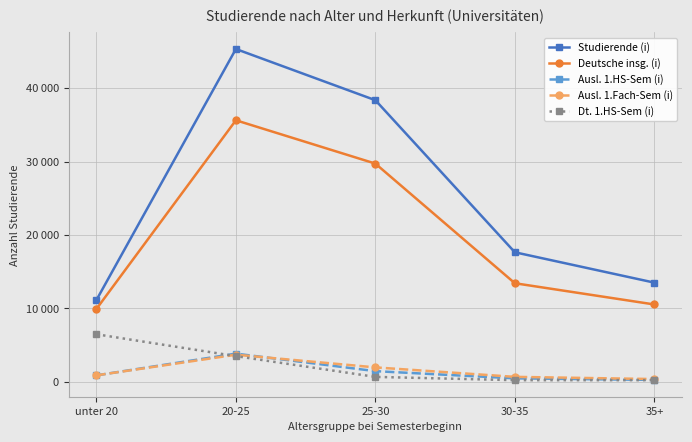

Where does the Deutsche insg. (i) series first go above 13421?

20-25